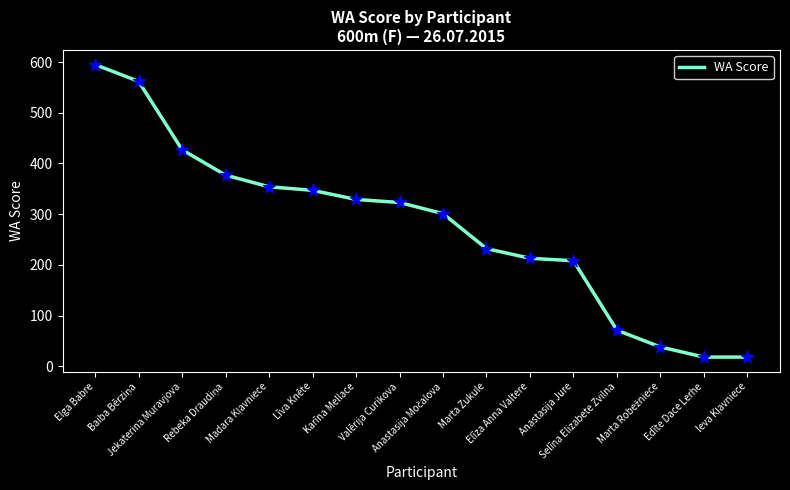

What is the smallest value displayed?

18